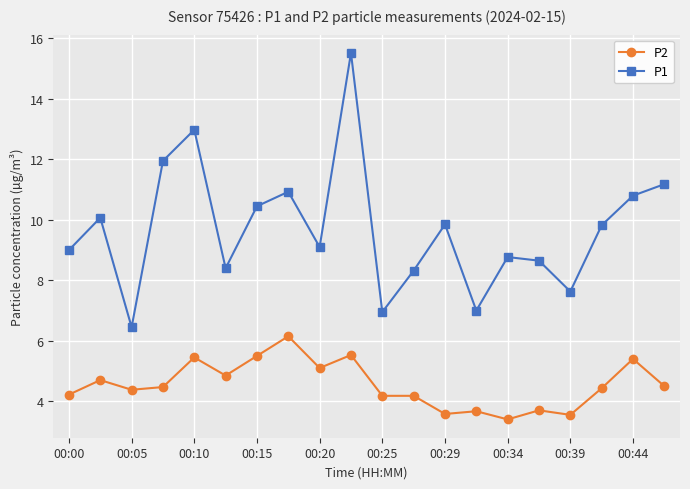

Which series has the largest range (max minus min)?

P1